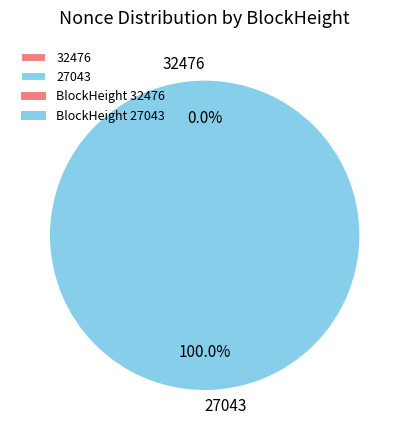

True or false: 32476 accounts for 0% of the total.

True